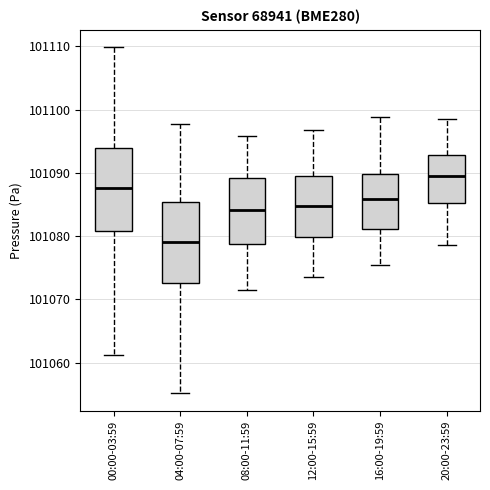

Which box has the highest median line?

20:00-23:59